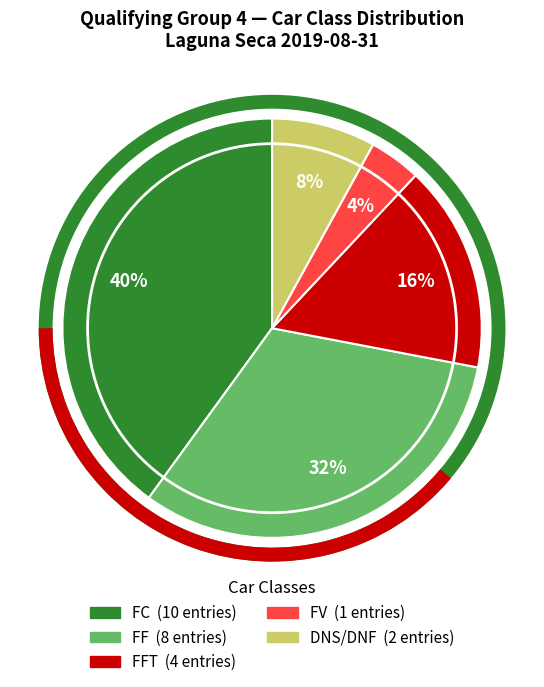

Does any single category account for the majority?

No